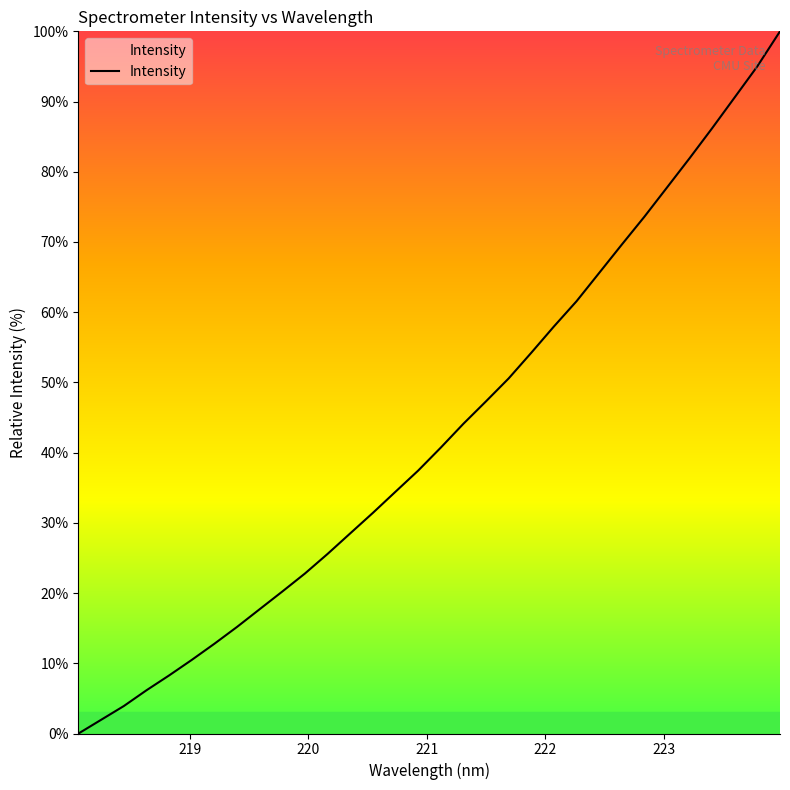

Reading left to right, list all the values displayed in this chart.

0.0	2.0	3.9	6.2	8.3	10.5	12.8	15.2	17.7	20.2	22.8	25.6	28.5	31.4	34.4	37.4	40.7	44.1	47.3	50.6	54.2	58.0	61.6	65.6	69.6	73.6	77.8	81.9	86.2	90.6	95.0	100.0